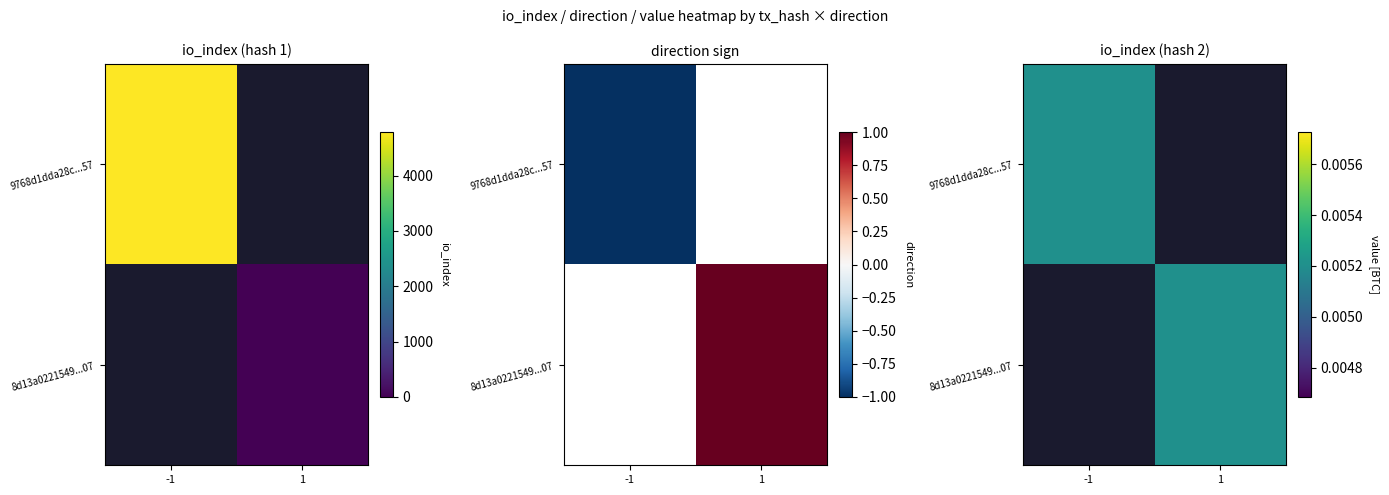

What is the difference between the maximum and minimum values in the 9768d1dda28c24e430c2292361d094808f5fa57 series?

4784